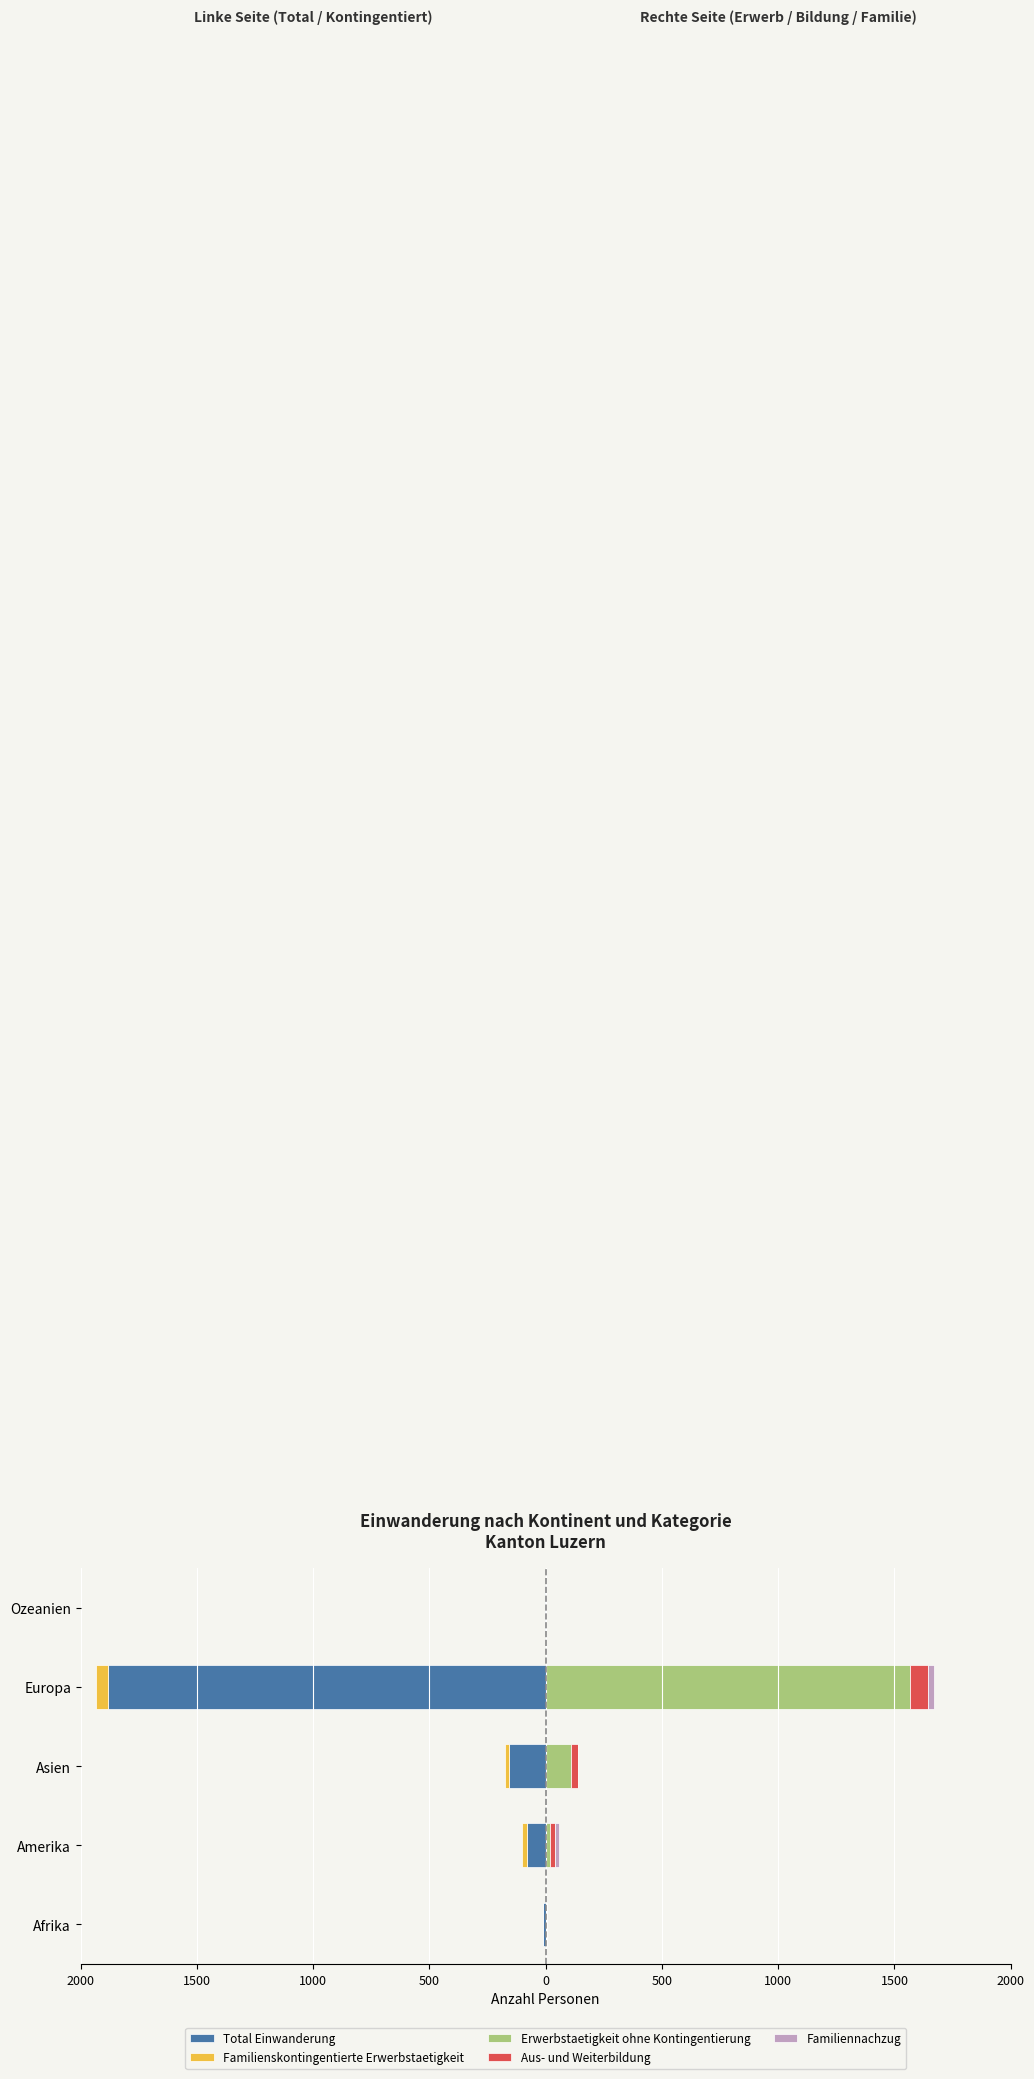

True or false: Aus- und Weiterbildung has a value of 37 at 1500.

False